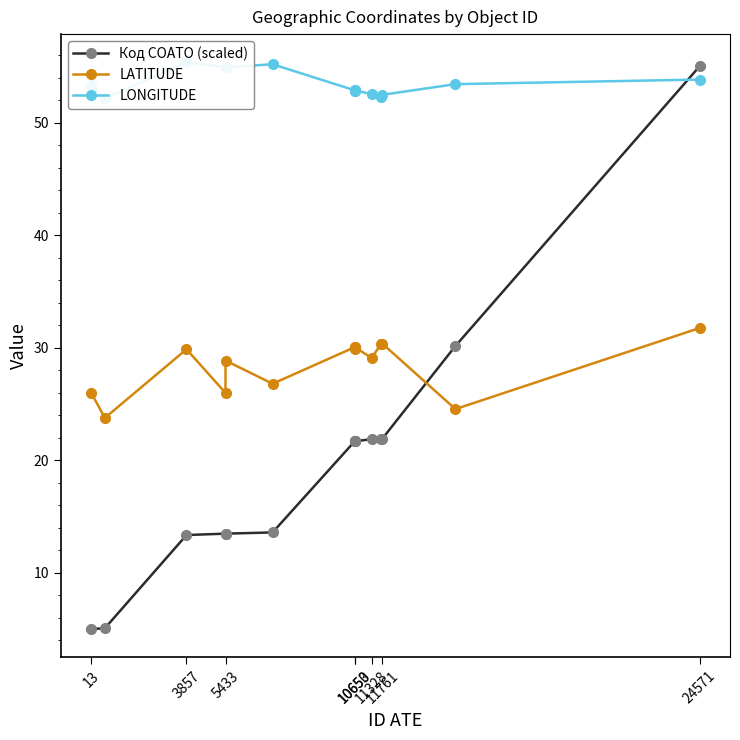

True or false: LATITUDE and Код СОАТО (scaled) intersect in this chart.

True